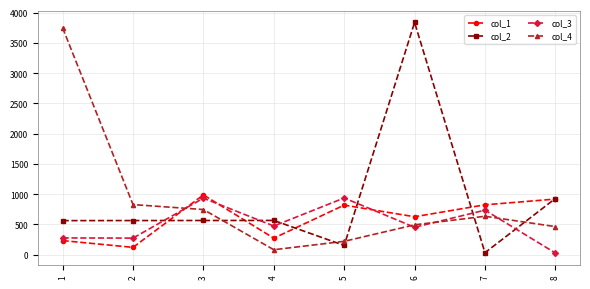

The value of col_4 at 7 is 636. True or false?

True